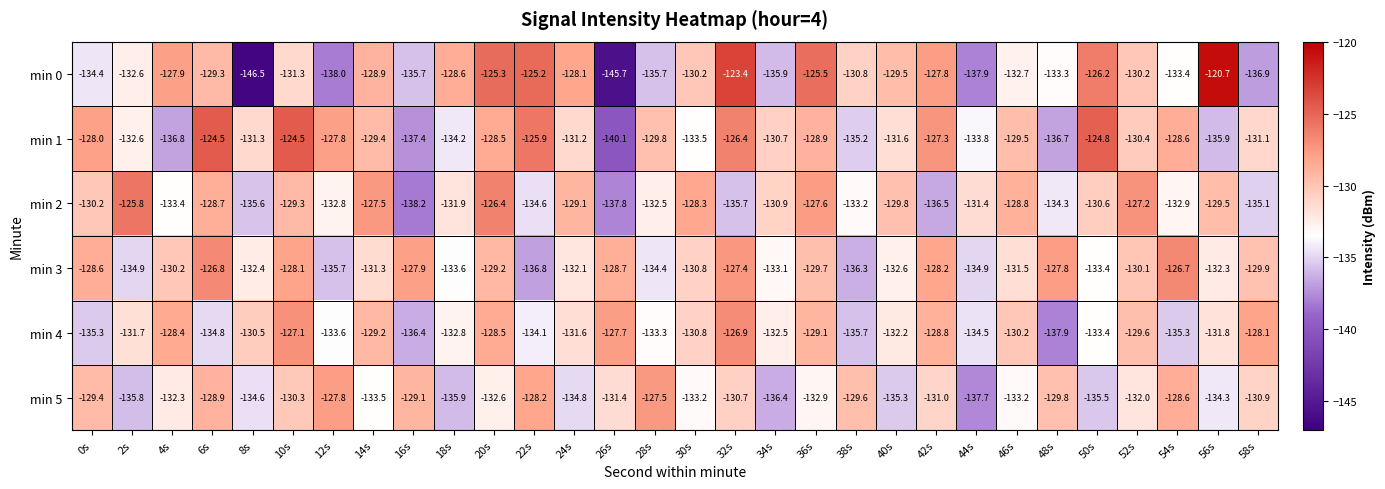

What is the total value across all series at 52s?

-779.5